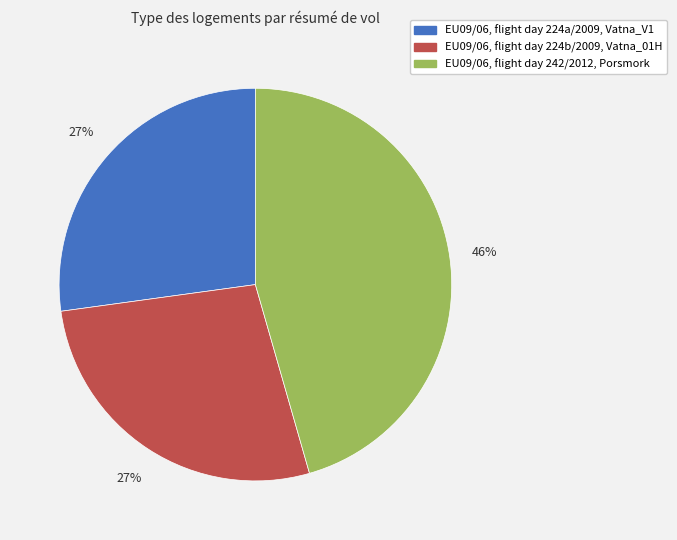

Which category has the biggest portion of the pie?

EU09/06, flight day 242/2012, Porsmork